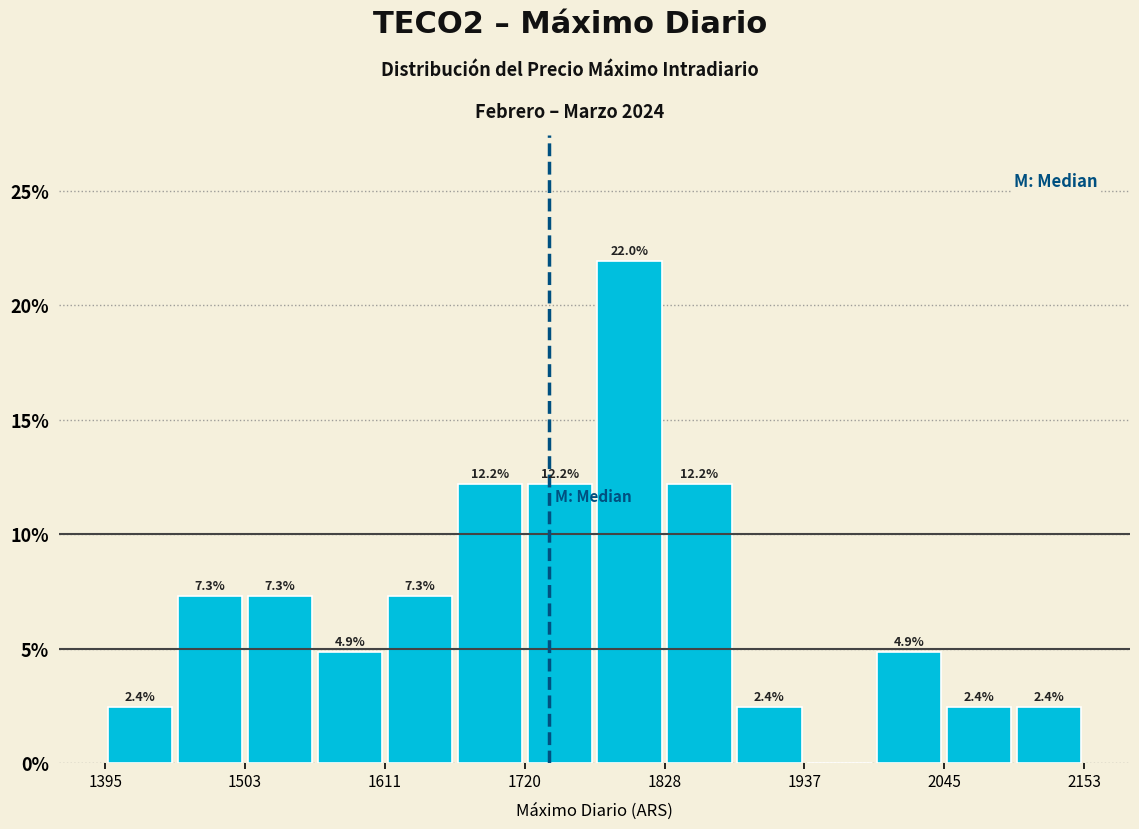

Around what value on the x-axis is the tallest bar? Give the approximate position of its centre, as read against the axis.

1800